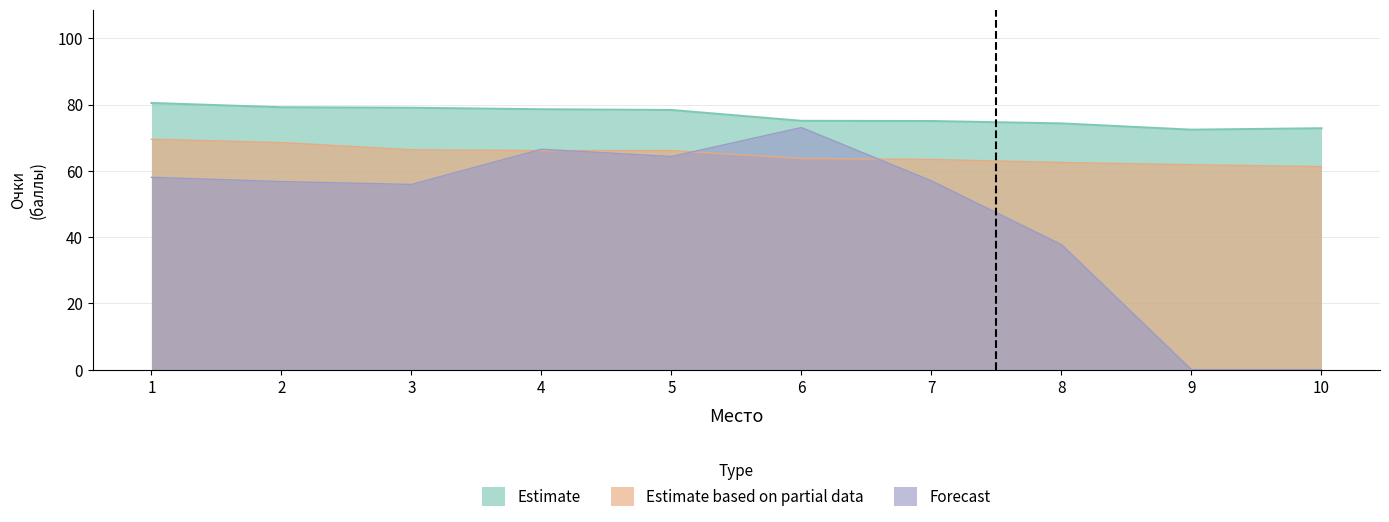

What is the maximum value for Estimate?

80.5